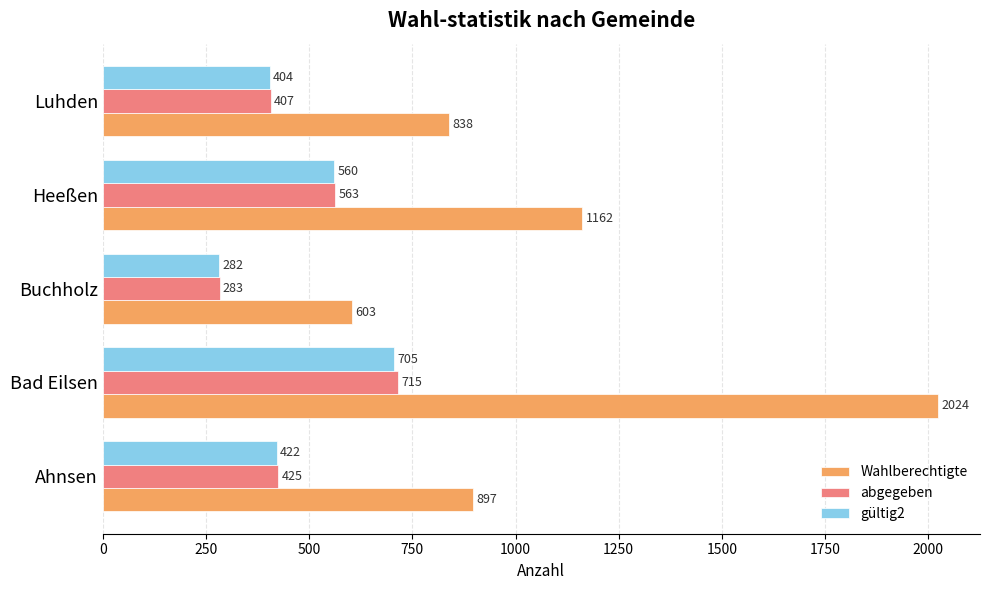

The gültig2 series shows 601 at Ahnsen. True or false?

False